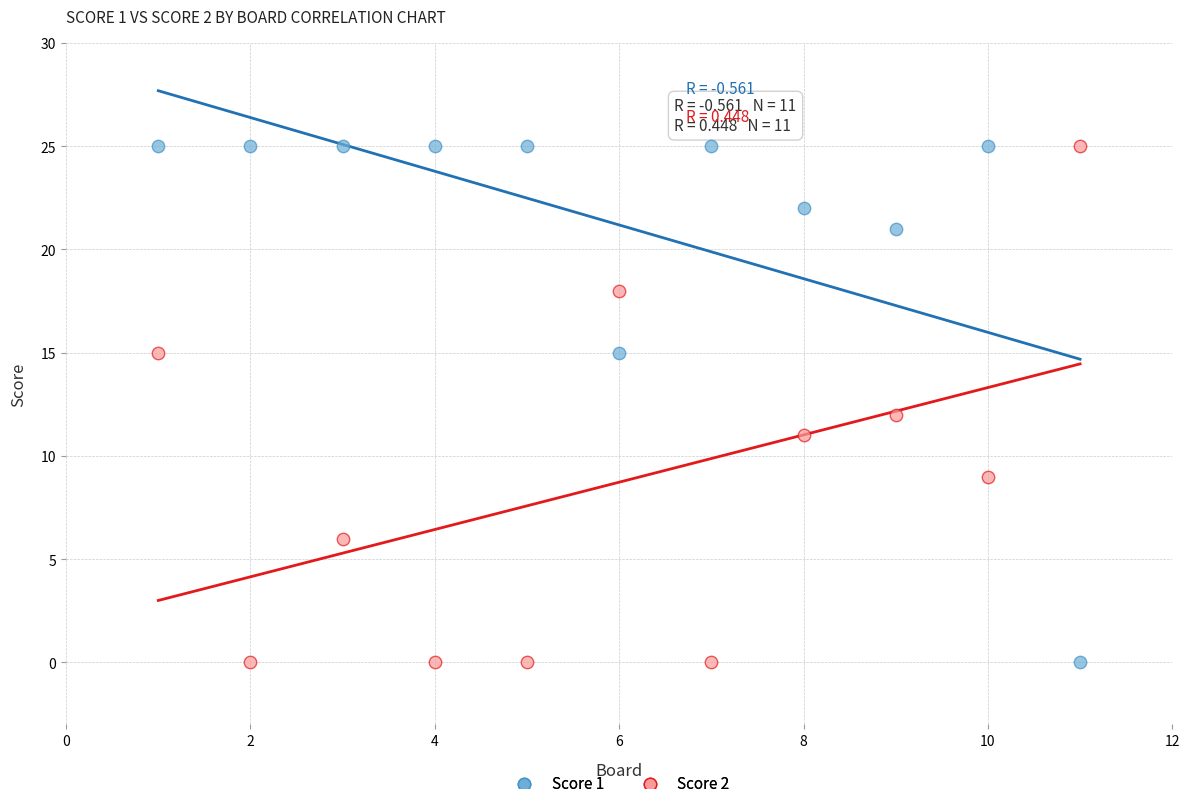

What is the X range (max minus min) for the scatter plot?

10